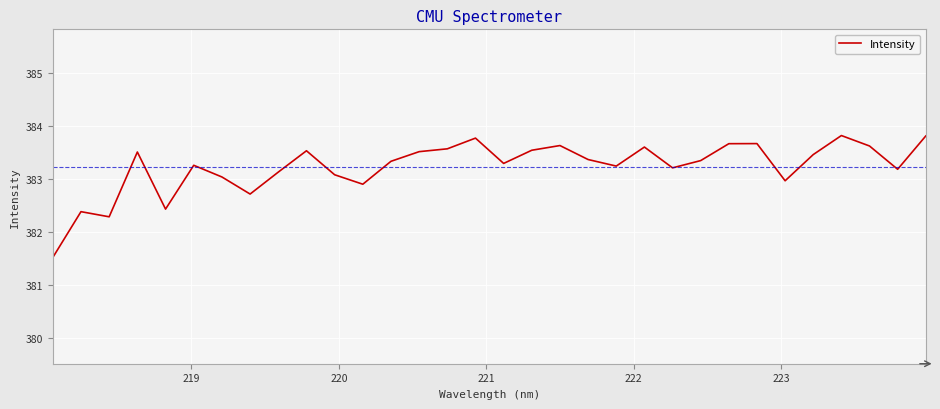

What is the maximum value shown in the chart?

383.8